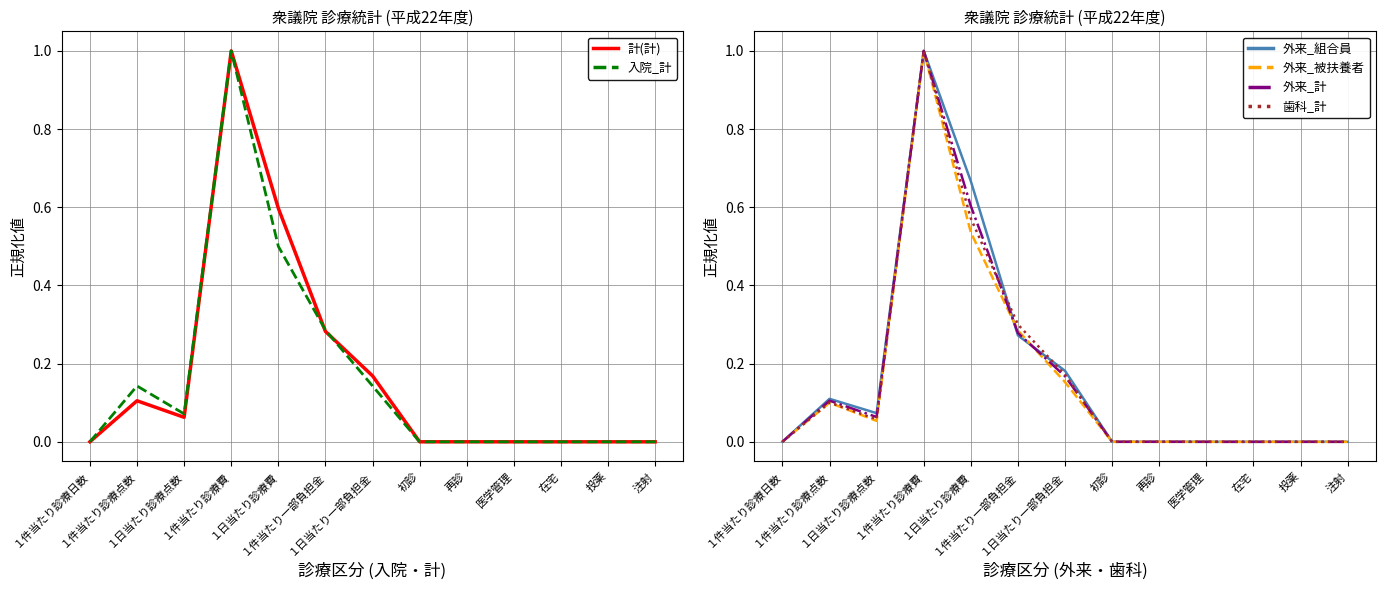

Which series has the largest range (max minus min)?

入院_計